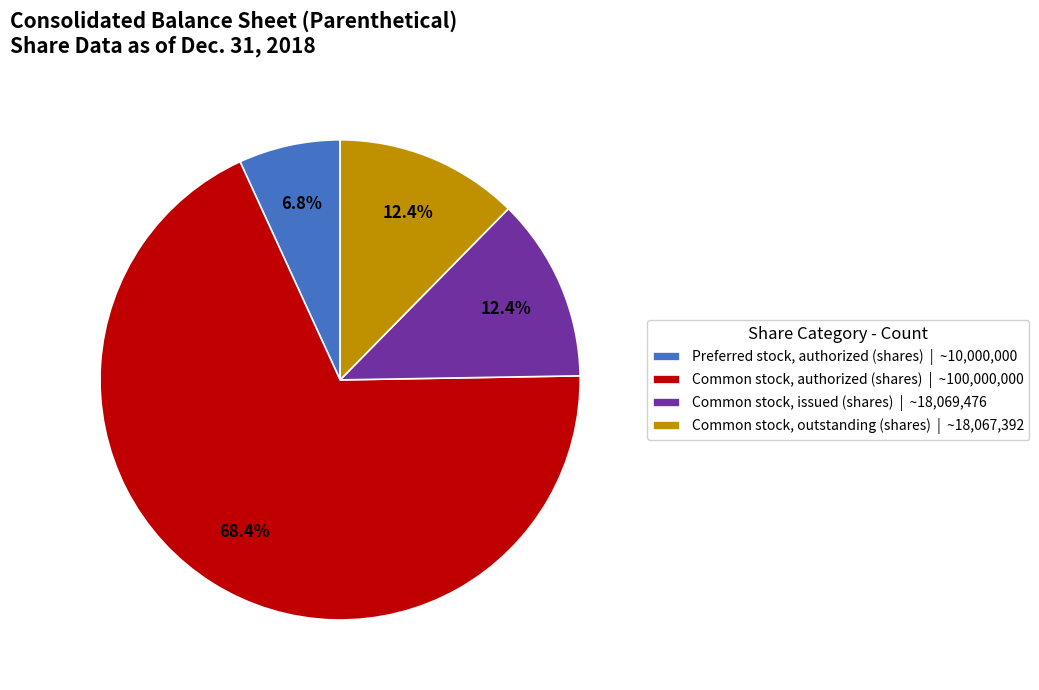

Is there a majority slice in this chart?

Yes